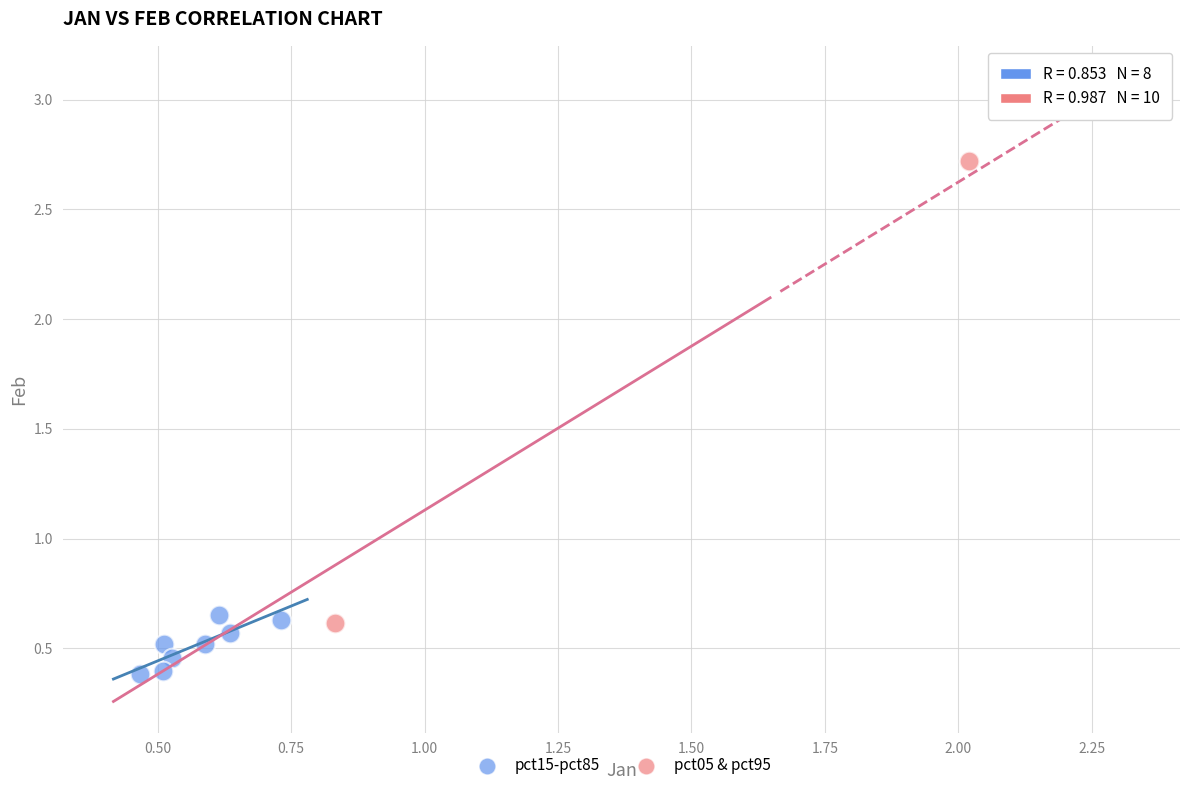

Which series contains the lowest Y value?

pct15-pct85